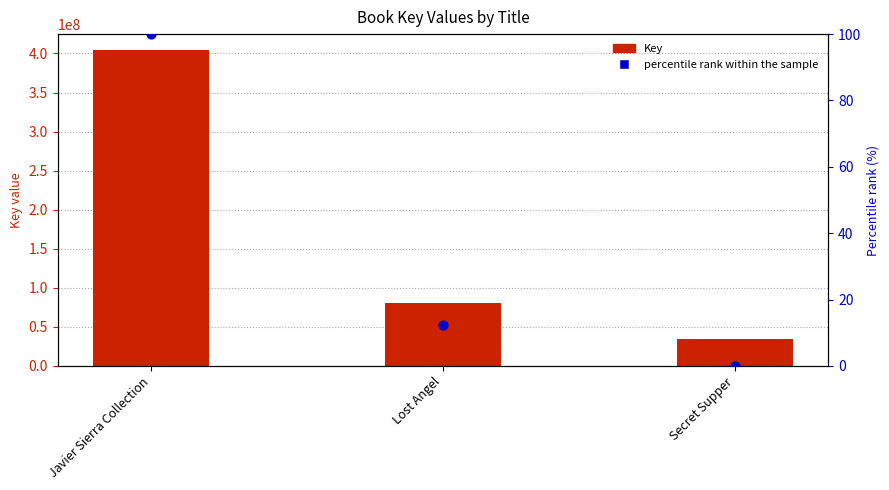

At how many categories does at least one series exceed 166802643?

1